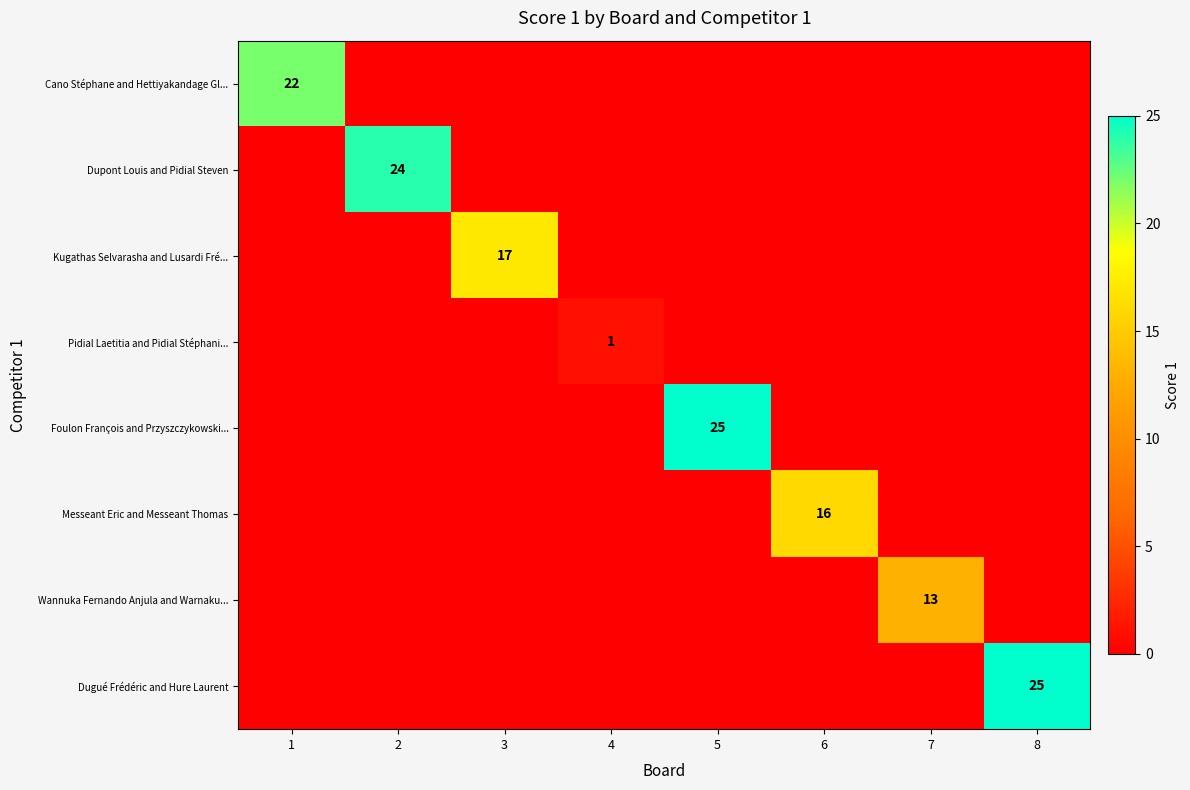

Which series has the largest total across all categories?

Foulon François and Przyszczykowski...